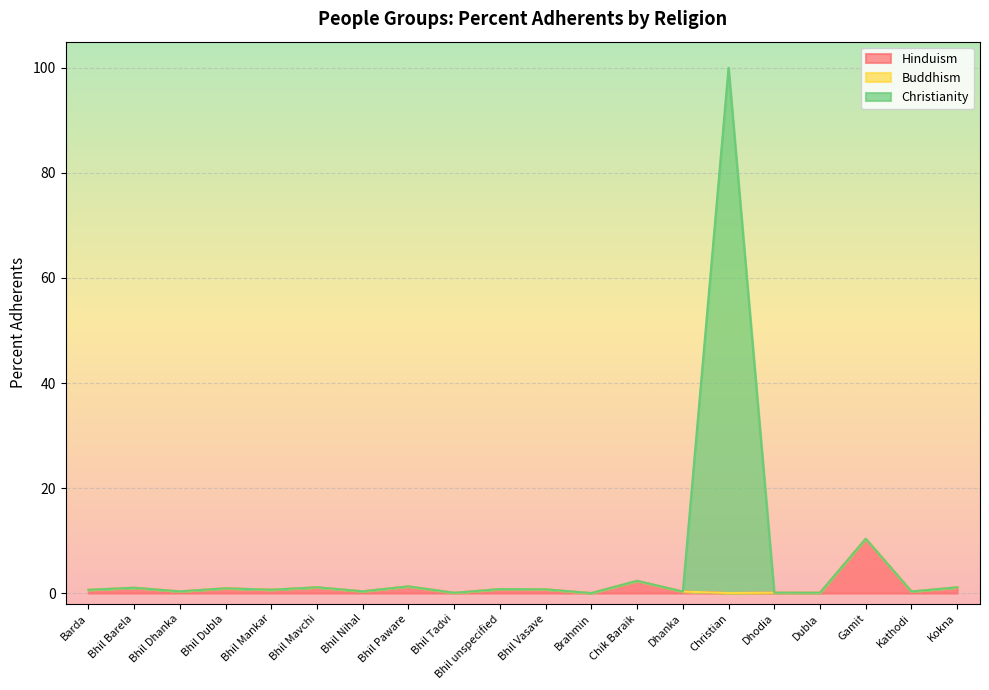

What is the difference between the maximum and minimum values in the Christianity series?

100.0